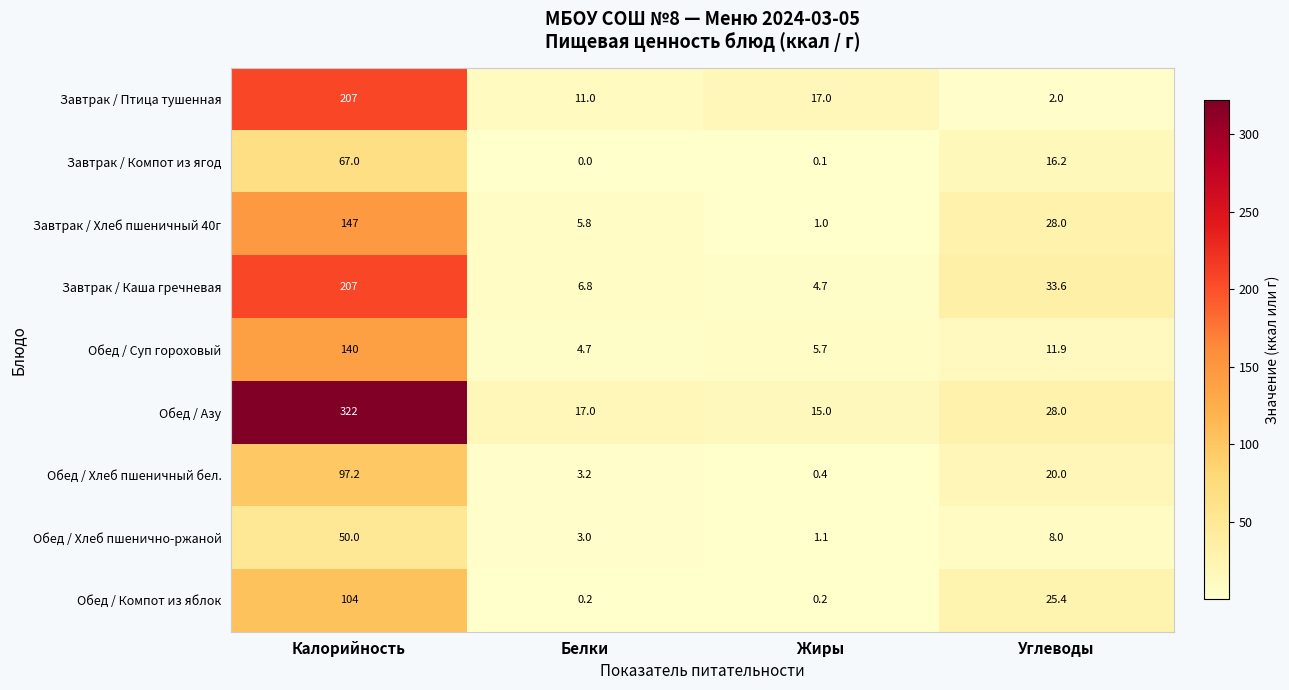

What is the difference between the second highest and second lowest values in the Обед / Компот из яблок series?

25.2